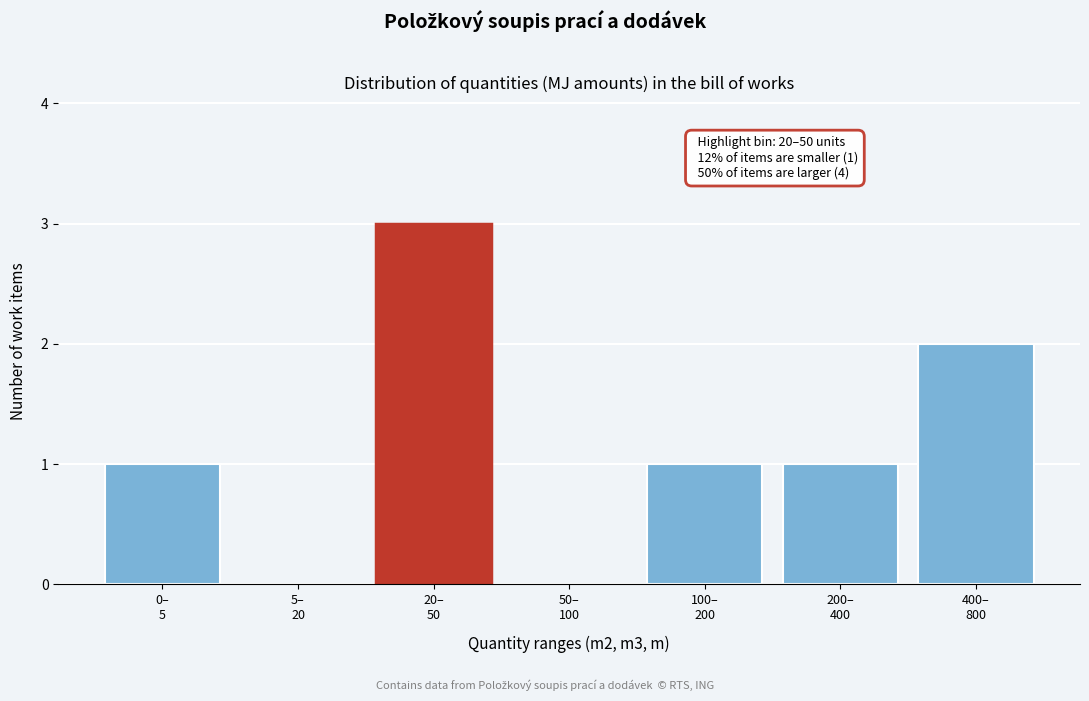

What is the greatest value displayed?

3